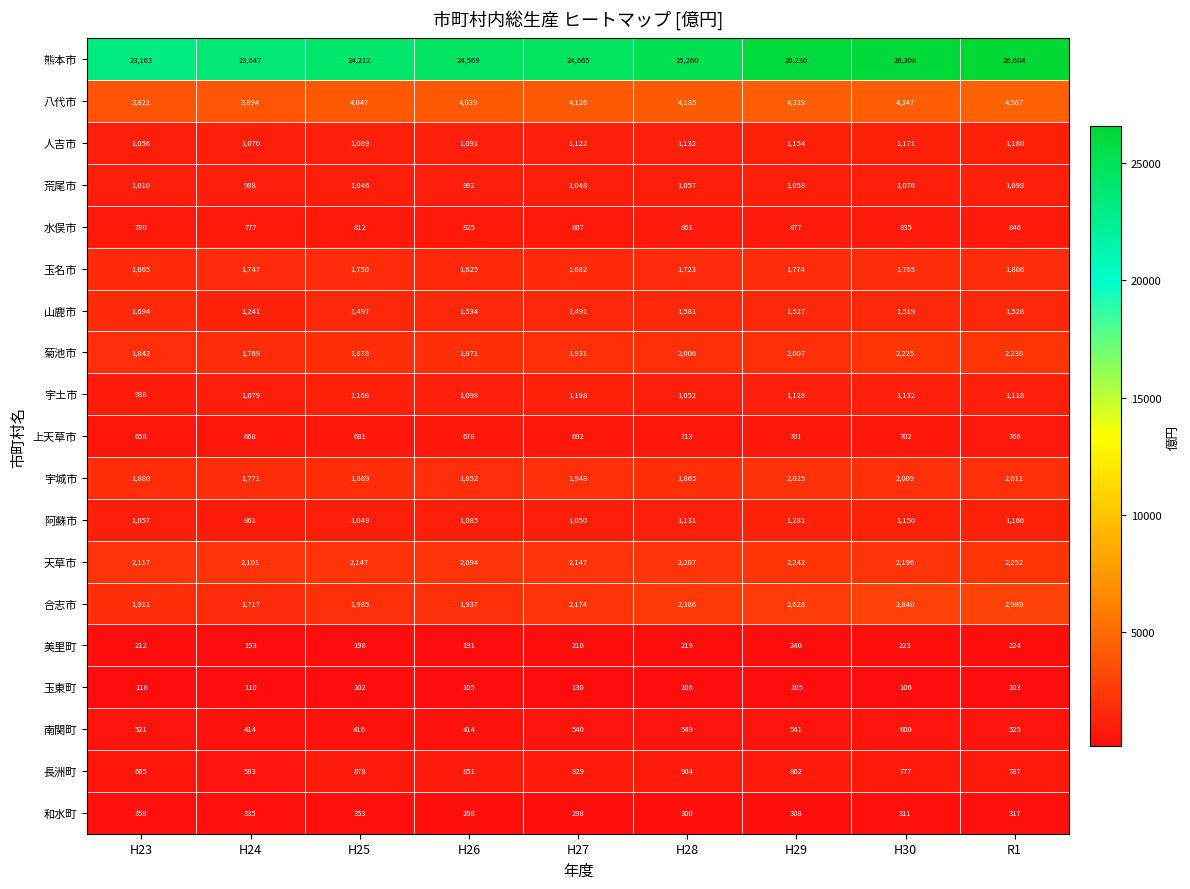

The 荒尾市 series shows 212 at H24. True or false?

False